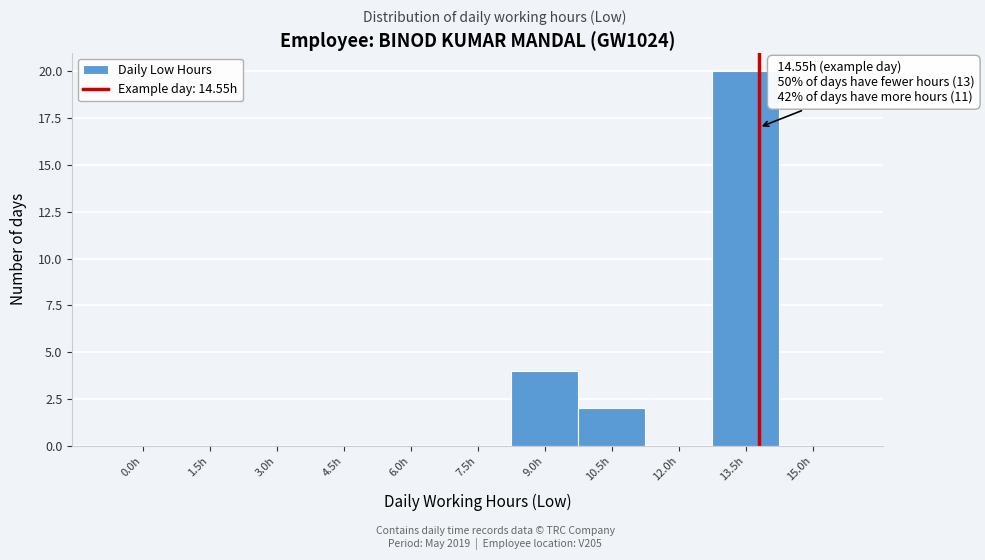

Reading left to right, what are all the values shown in this chart?

0.0h=0	1.5h=0	3.0h=0	4.5h=0	6.0h=0	7.5h=0	9.0h=4	10.5h=2	12.0h=0	13.5h=20	15.0h=0